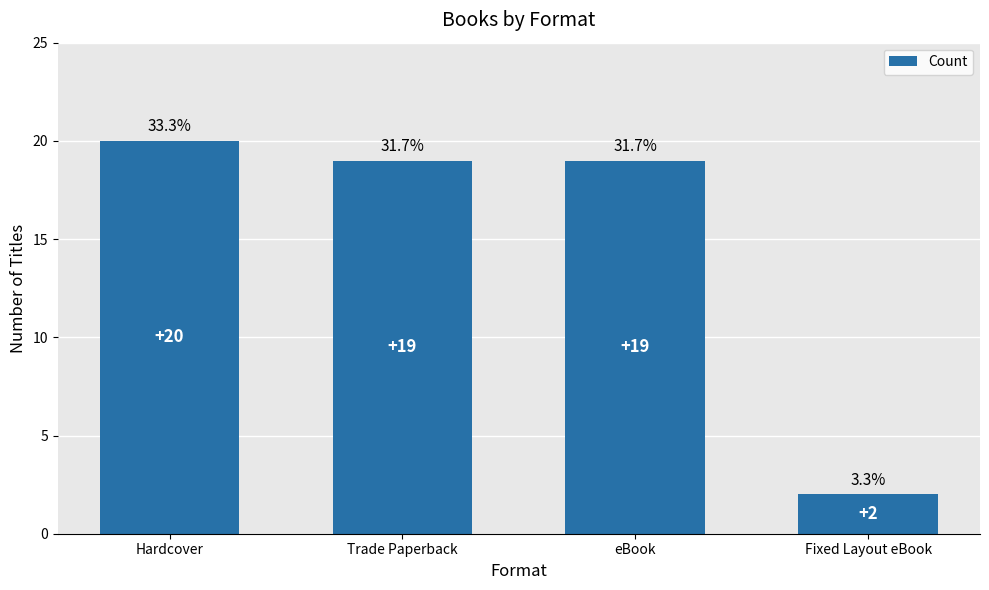

How many categories are shown in the chart?

4